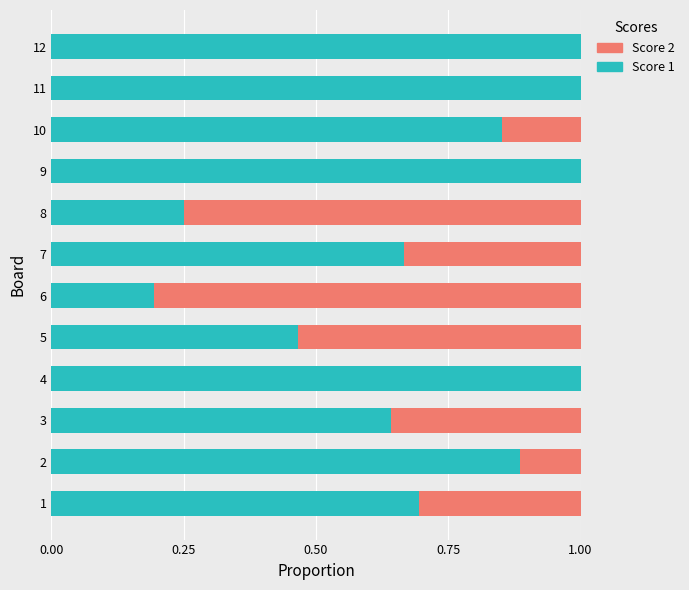

What are all the series names shown in the legend?

Score 2, Score 1